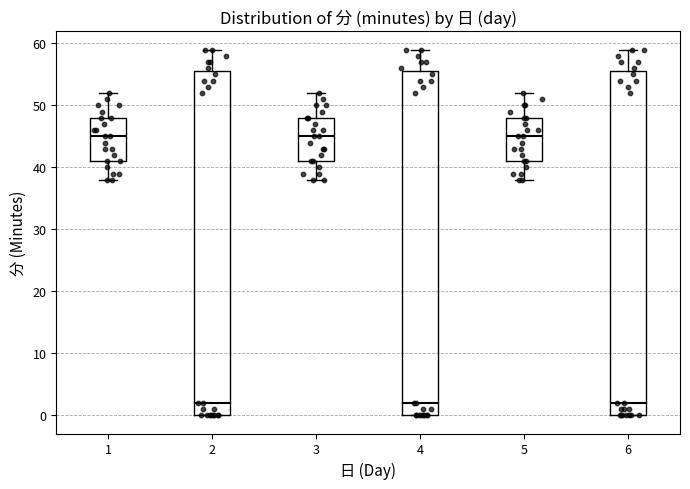

Reading left to right, read every box against the y-axis: the position of its median line, the range the box covers, and the ends of its whiskers. The values are not printed on the chart, so give them approximately, as read against the axis.

1: median 45, box 41 to 48, whiskers 38 to 52
2: median 2, box 0 to 56, whiskers 0 to 59
3: median 45, box 41 to 48, whiskers 38 to 52
4: median 2, box 0 to 56, whiskers 0 to 59
5: median 45, box 41 to 48, whiskers 38 to 52
6: median 2, box 0 to 56, whiskers 0 to 59